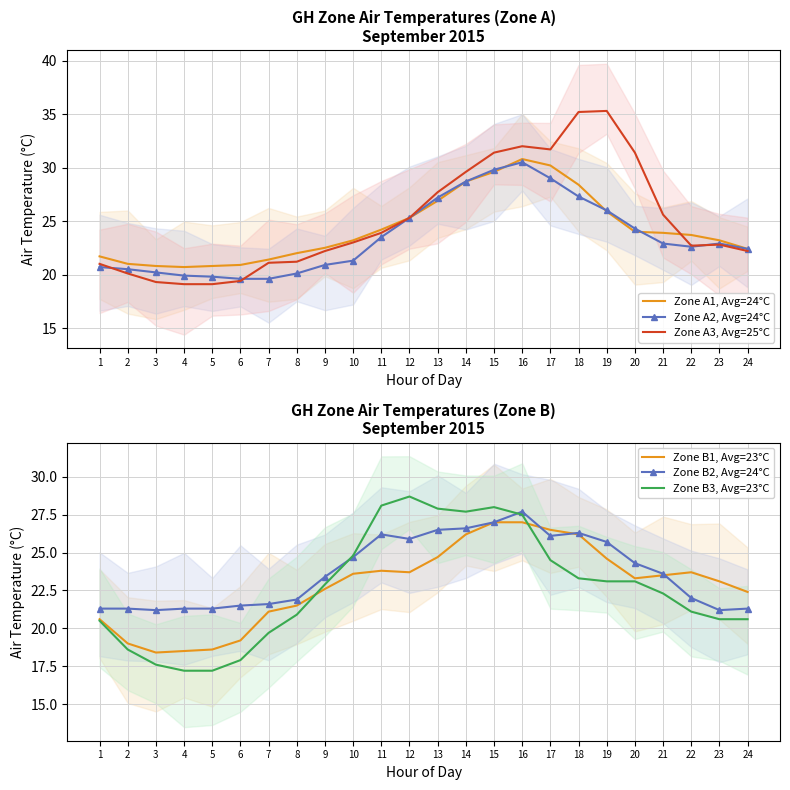

What are all the series names shown in the legend?

Zone A1, Avg=24°C, Zone A2, Avg=24°C, Zone A3, Avg=25°C, Zone B1, Avg=23°C, Zone B2, Avg=24°C, Zone B3, Avg=23°C